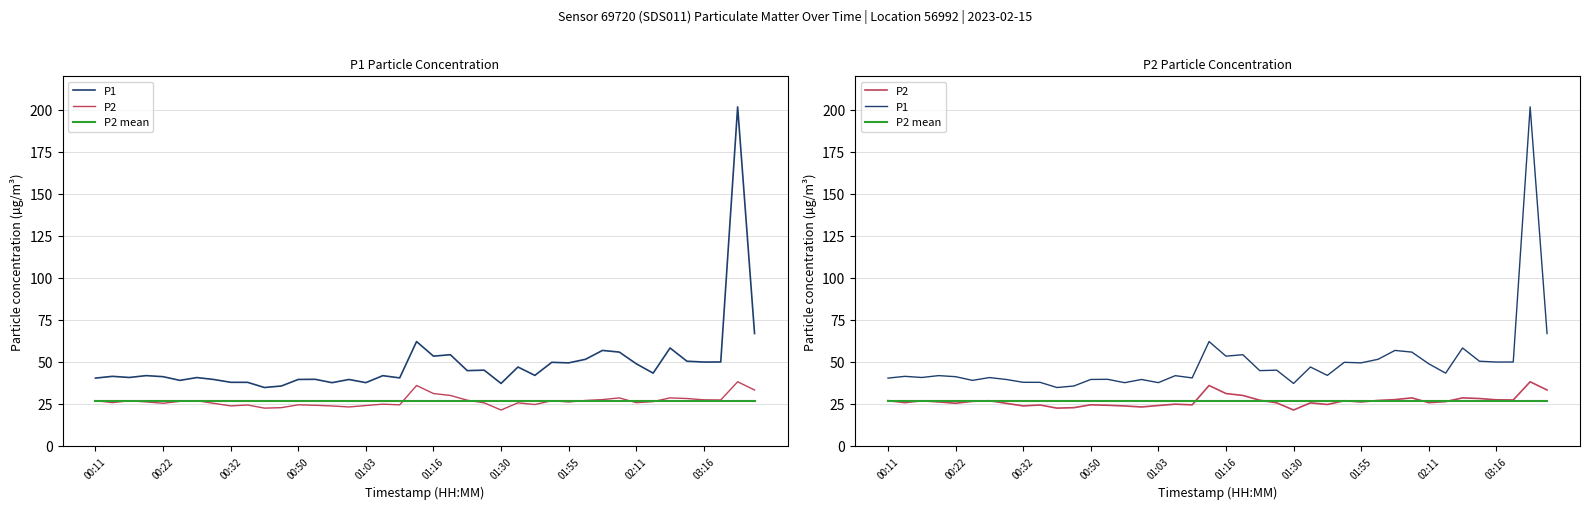

Which series has the widest spread of values?

P1